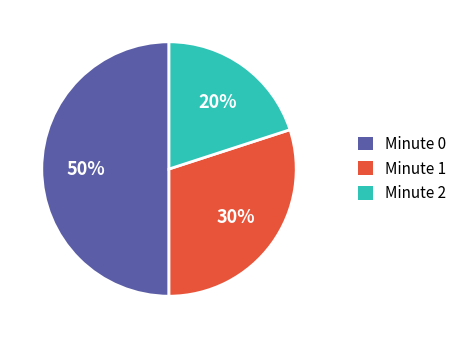

Which slice is the largest?

Minute 0